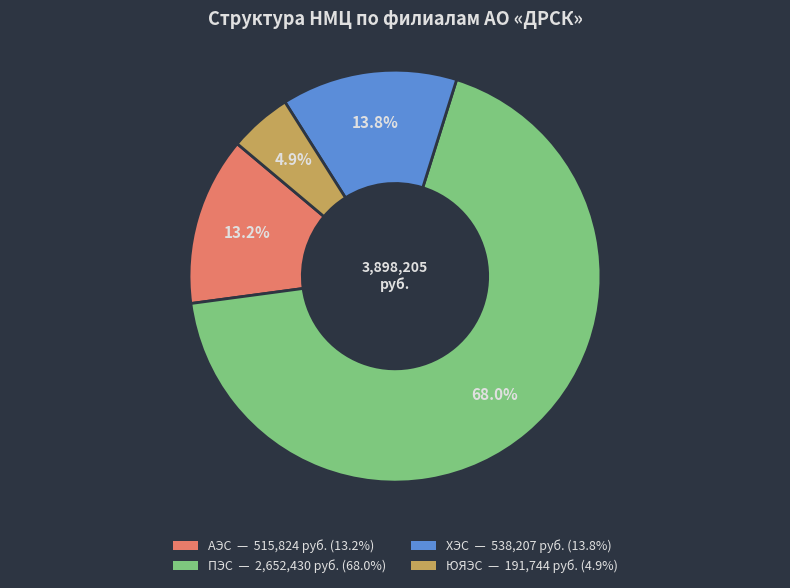

Combined, do ЮЯЭС and ПЭС account for over 50%?

Yes